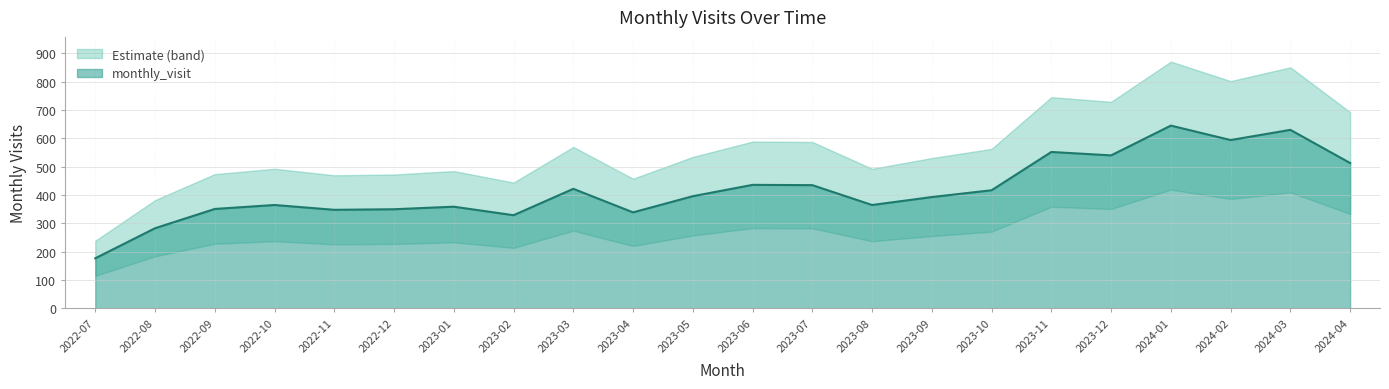

What value does the data have at 2022-09, to the nearest 5?

350